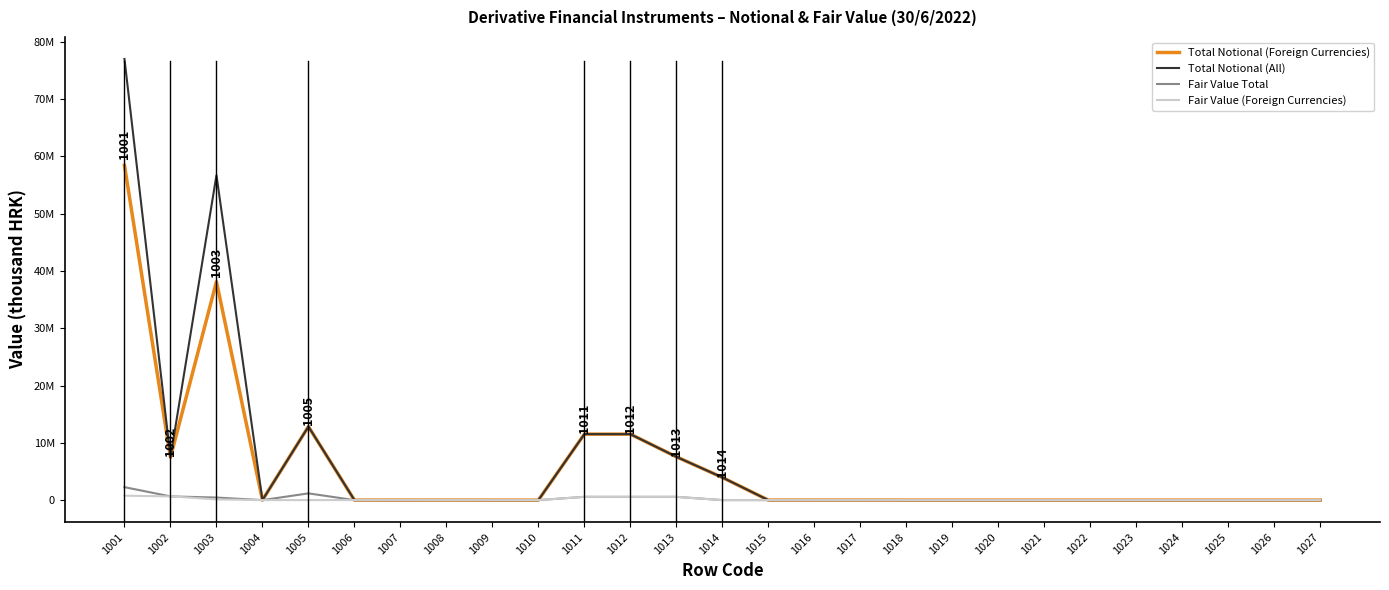

True or false: Fair Value (Foreign Currencies) and Total Notional (All) intersect in this chart.

False